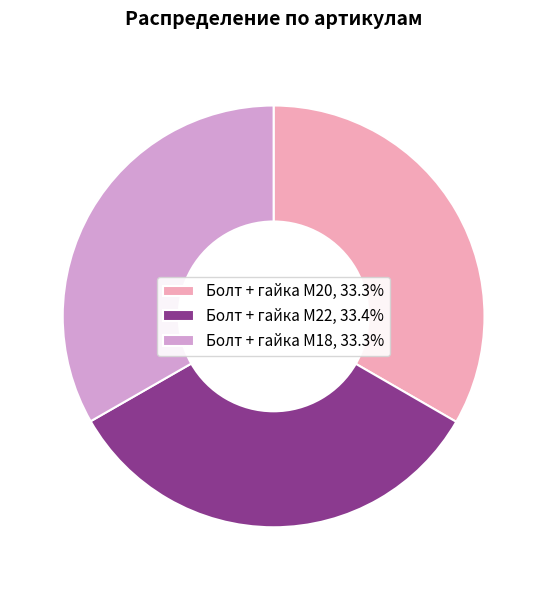

Is it true that Болт + гайка M18 is 24% of the pie?

False